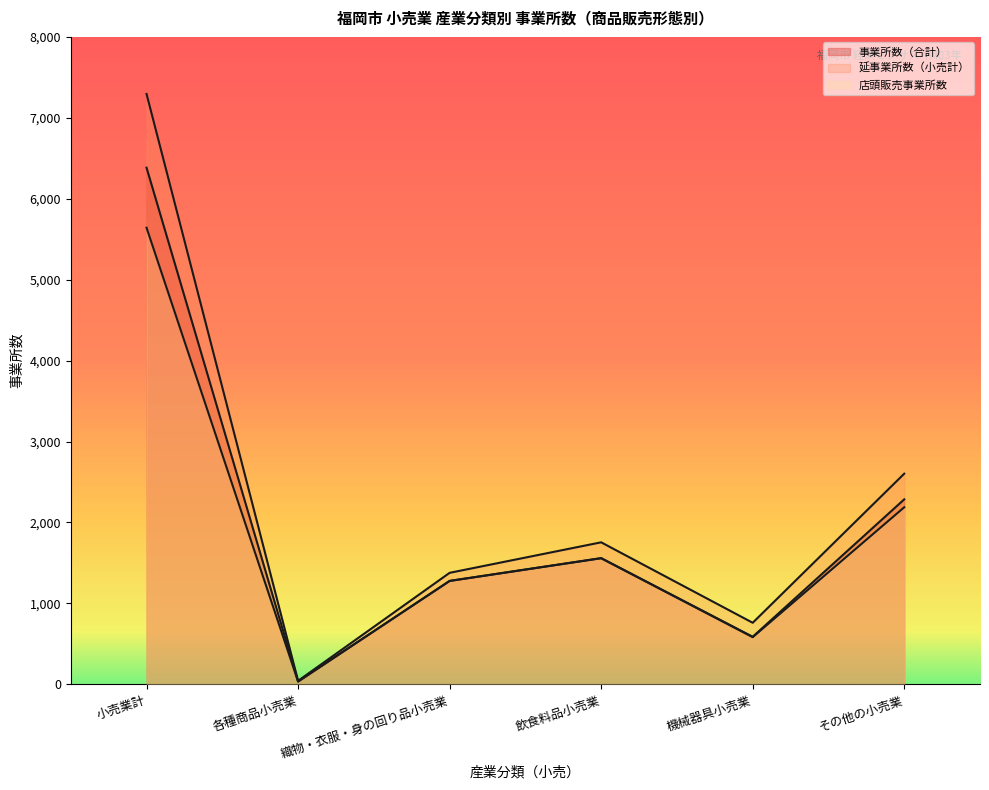

What is the difference between the 店頭販売事業所数 values at 織物・衣服・身の回り品小売業 and 各種商品小売業?

1243